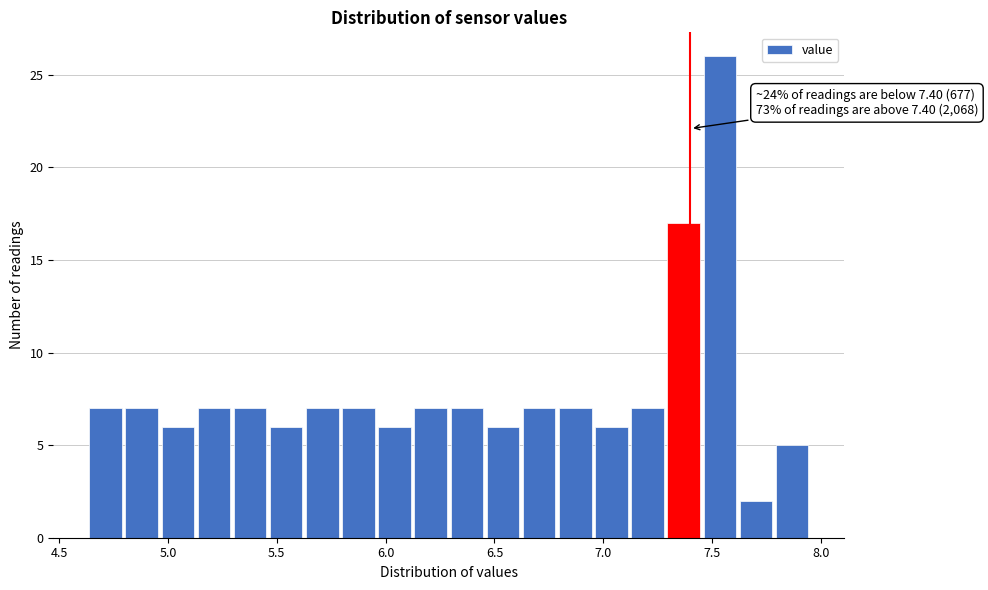

Around what value on the x-axis is the tallest bar? Give the approximate position of its centre, as read against the axis.

7.55